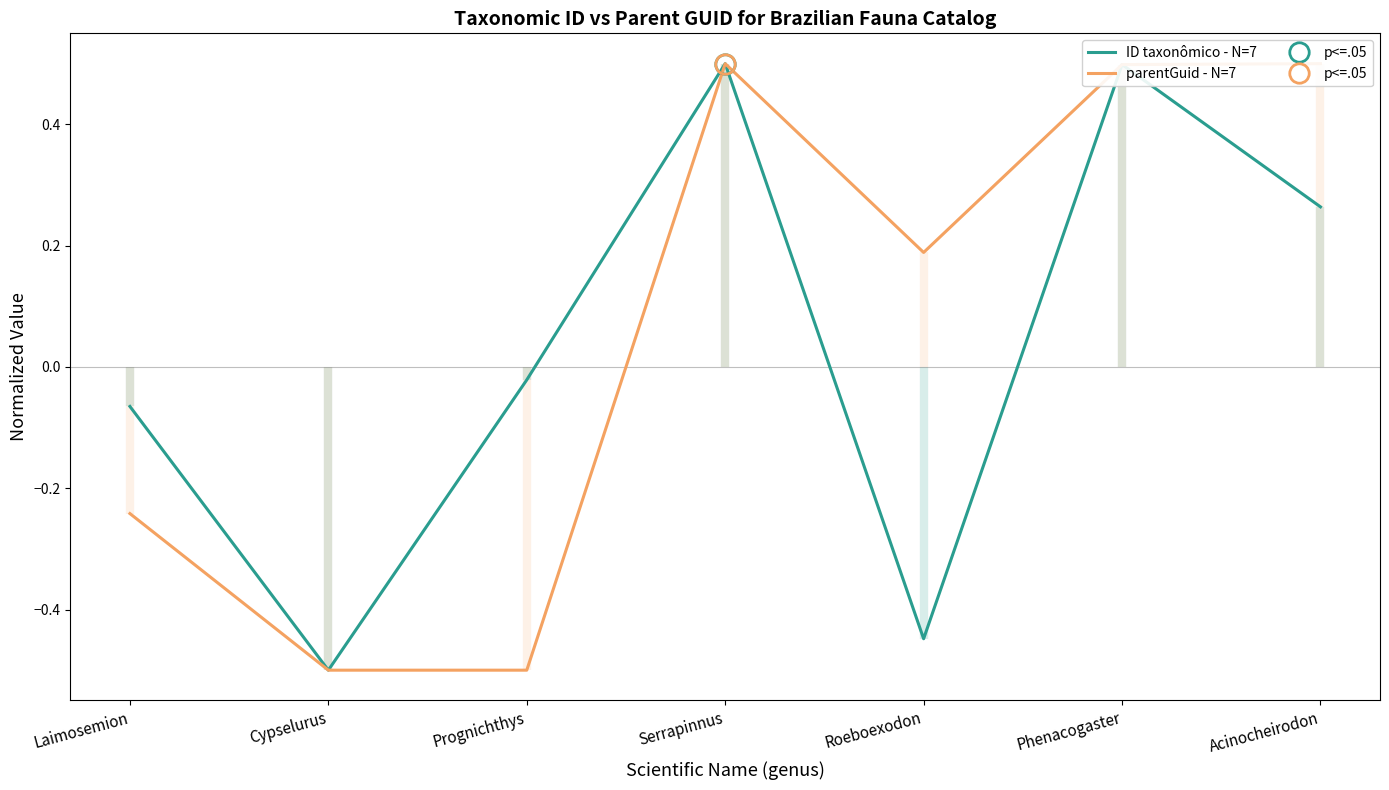

What is the greatest value displayed?

0.5